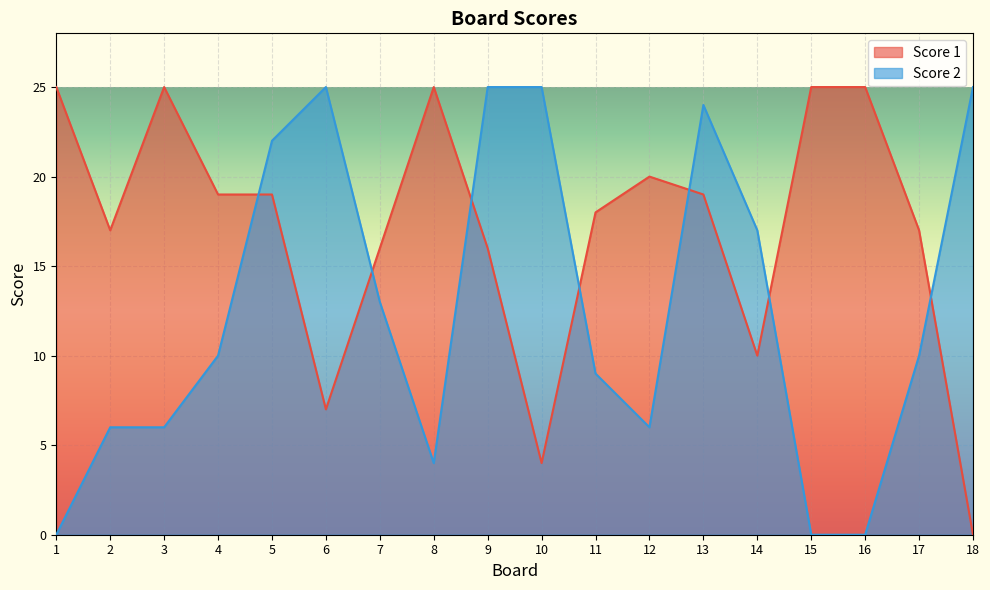

What is the difference between the second highest and minimum values in the Score 2 series?

25